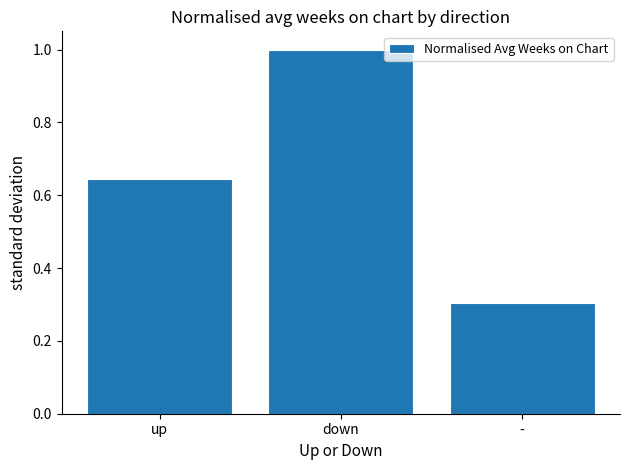

What is the label of the 2nd bar from the right?

down